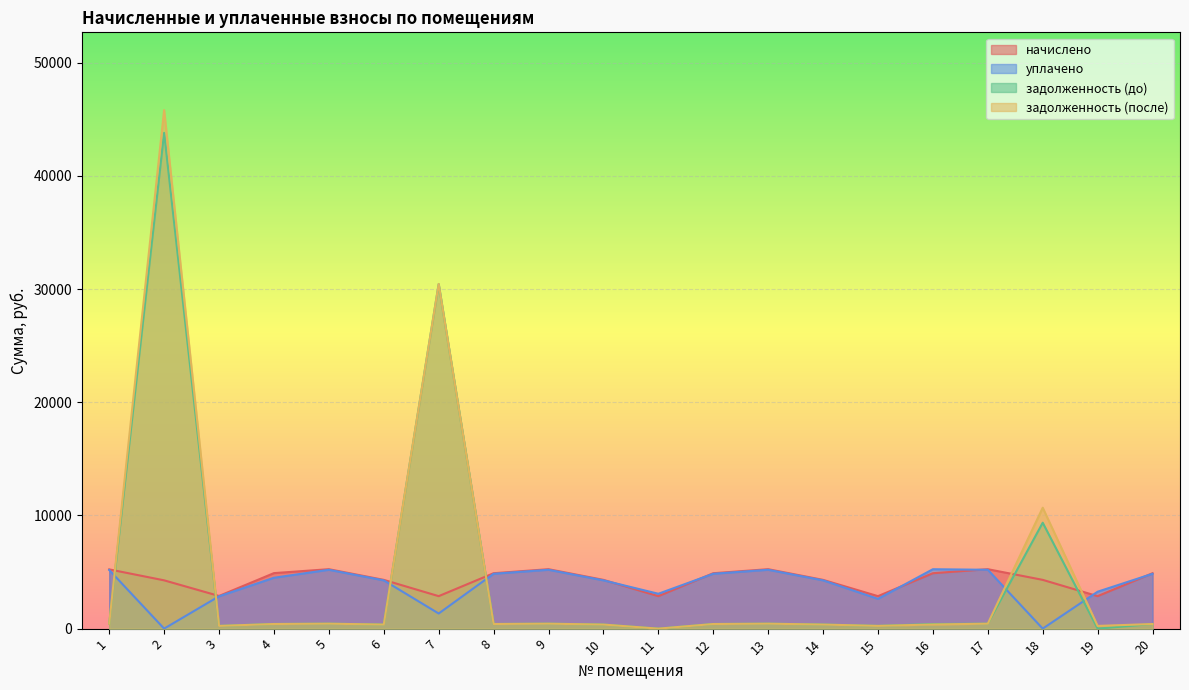

What is the spread (max minus min) of values at 9?

4812.7